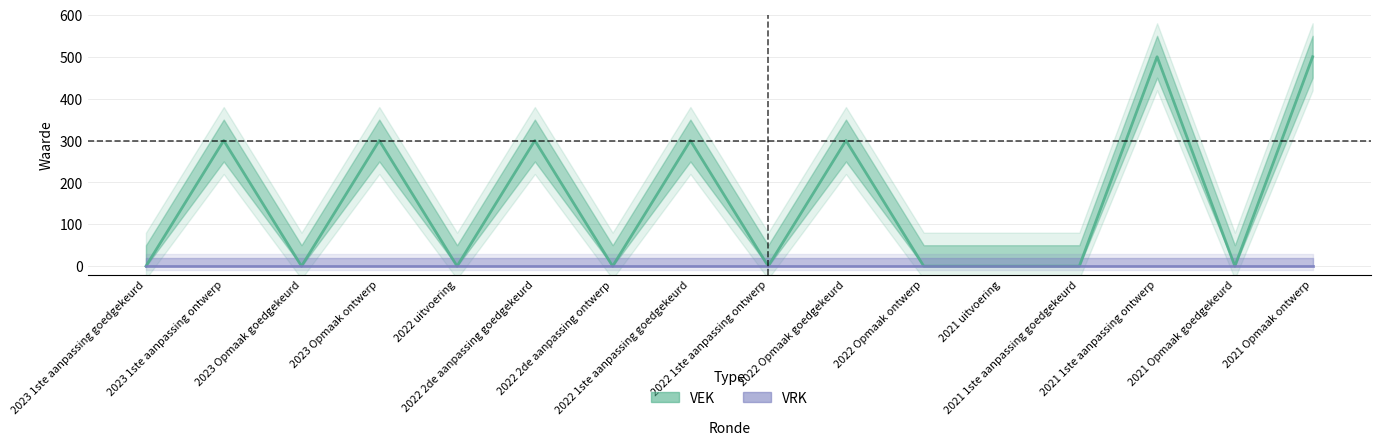

Reading left to right, transcribe all the data shown in this chart.

VEK: 0	300	0	300	0	300	0	300	0	300	0	0	0	500	0	500
VRK: 0	0	0	0	0	0	0	0	0	0	0	0	0	0	0	0